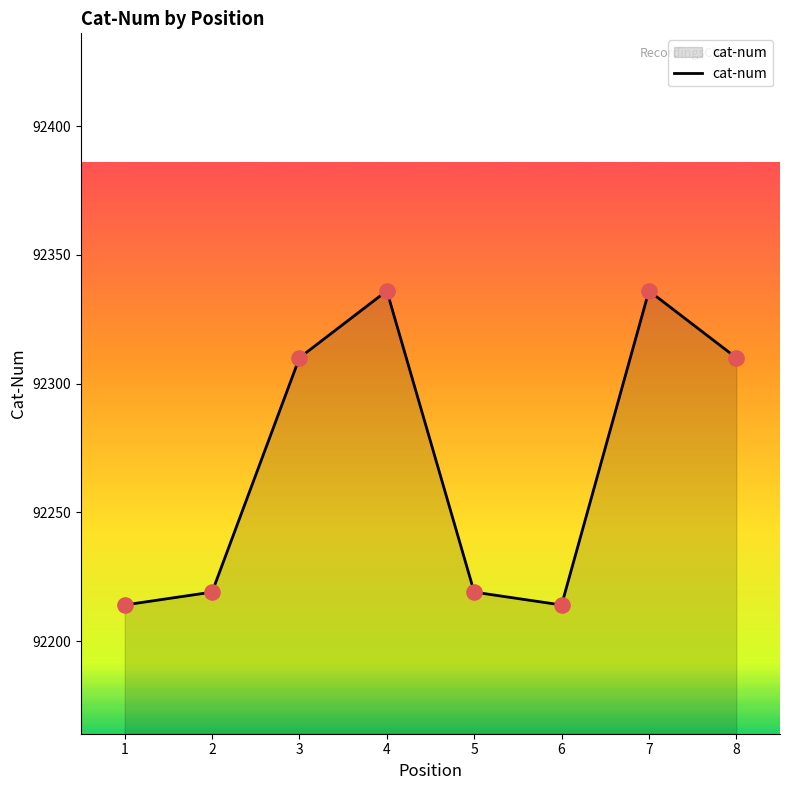

Which has a higher value, 4 or 2?

4